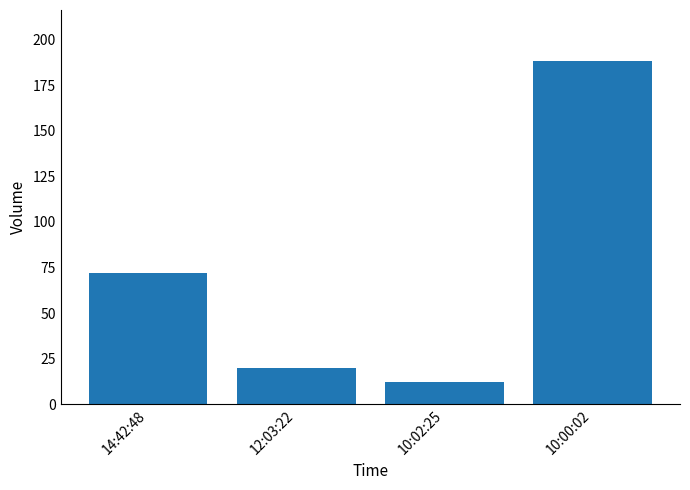

What is the average value?

73